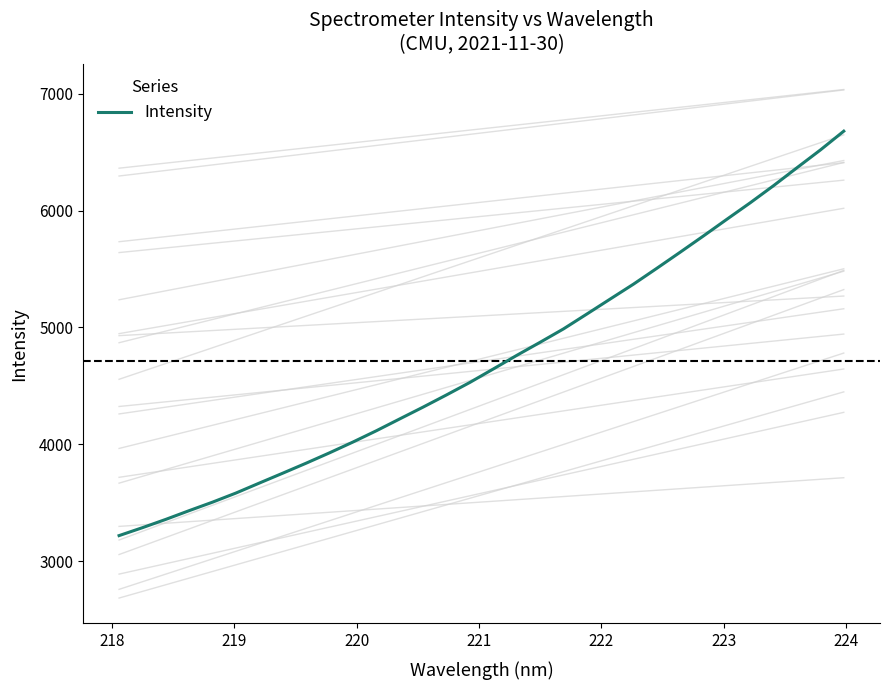

What is the greatest value displayed?

6679.1